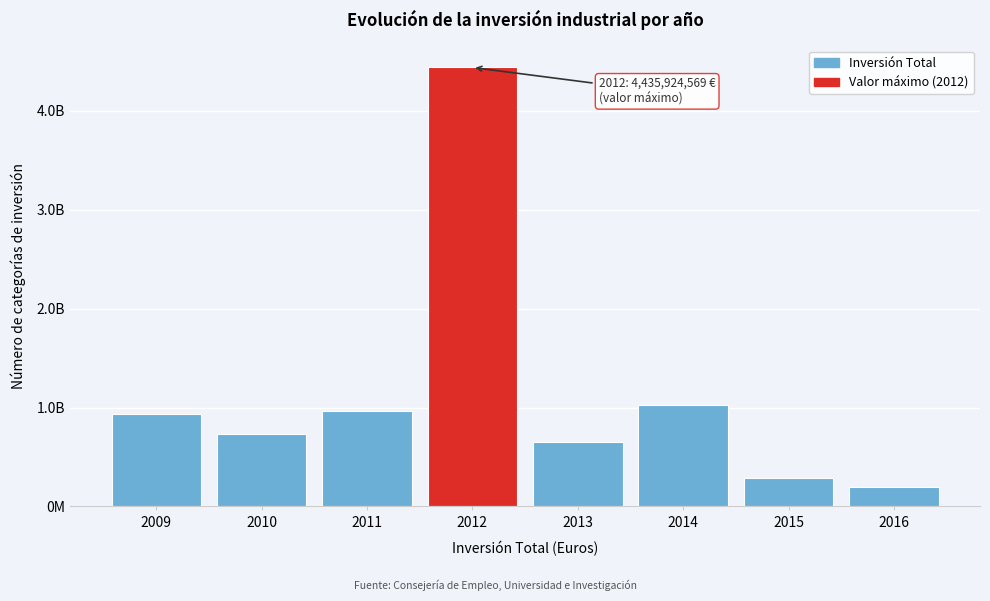

Are the bars horizontal?

No